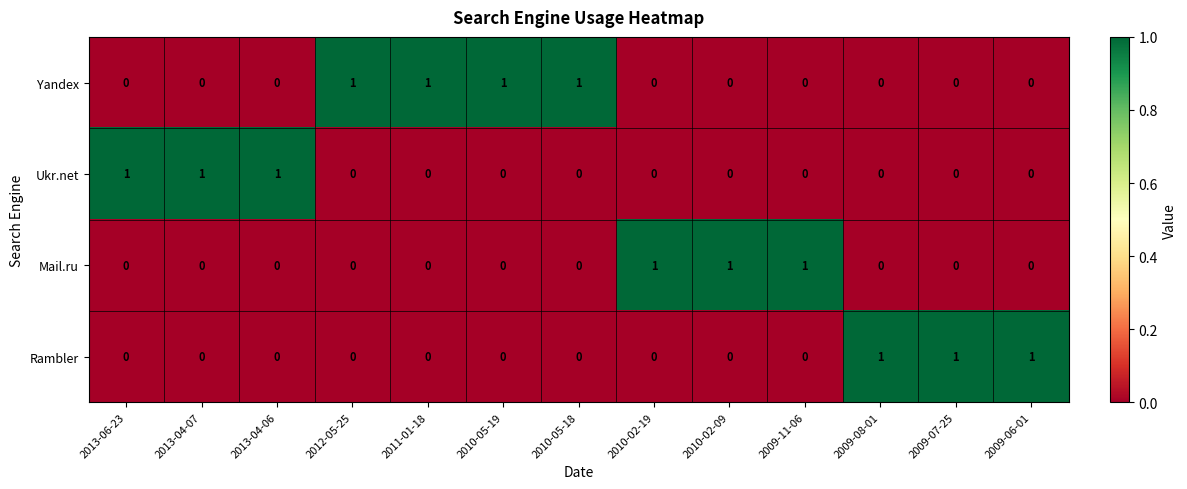

True or false: Yandex has a value of 1 at 2013-04-06.

False